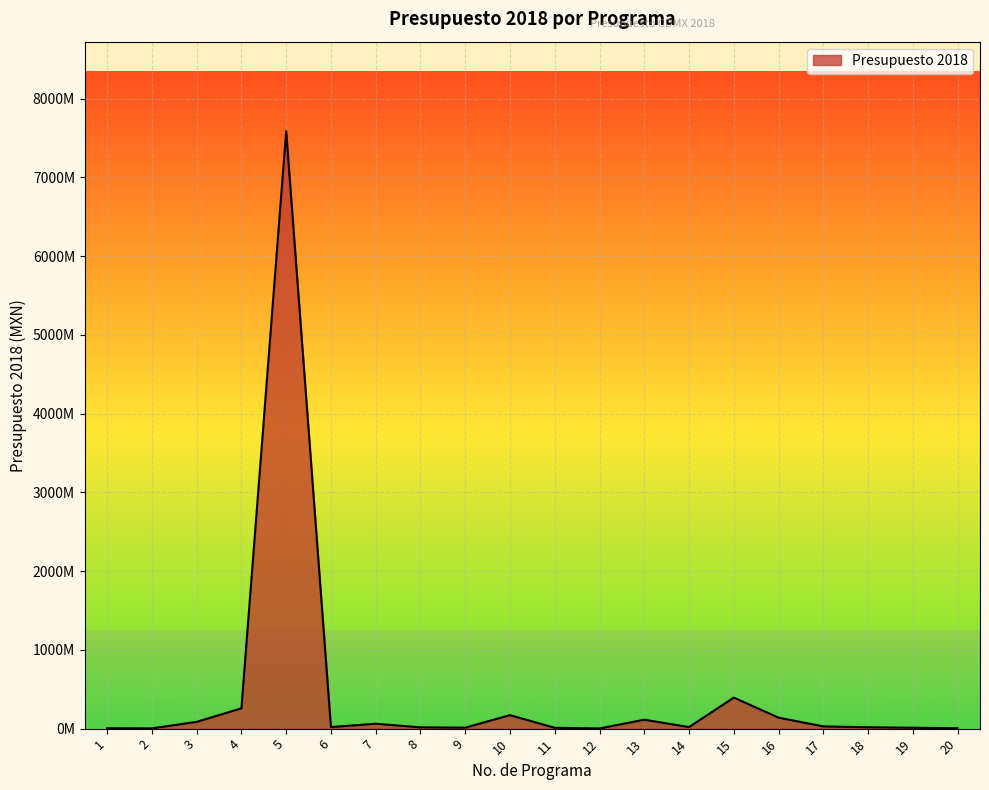

How many interior local peaks (higher than both neighbors) does the data have?

5